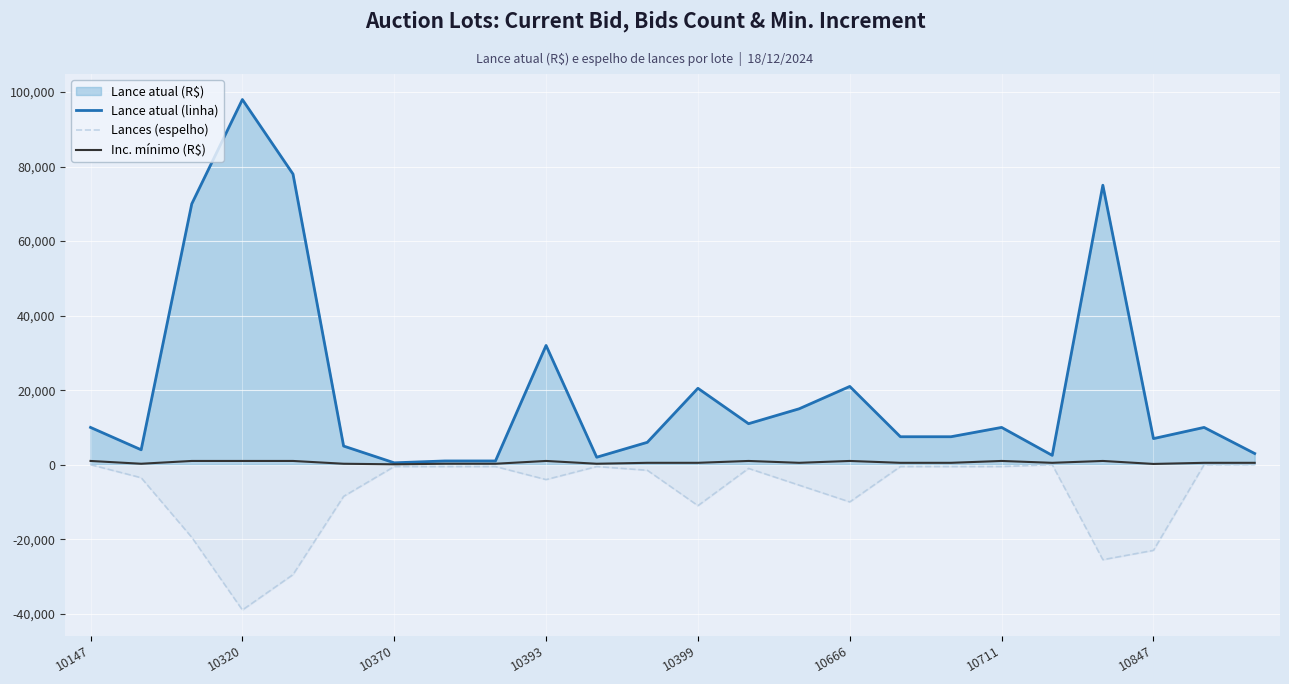

Read the Lances (espelho) value at 10393, to the nearest 10.

-4000